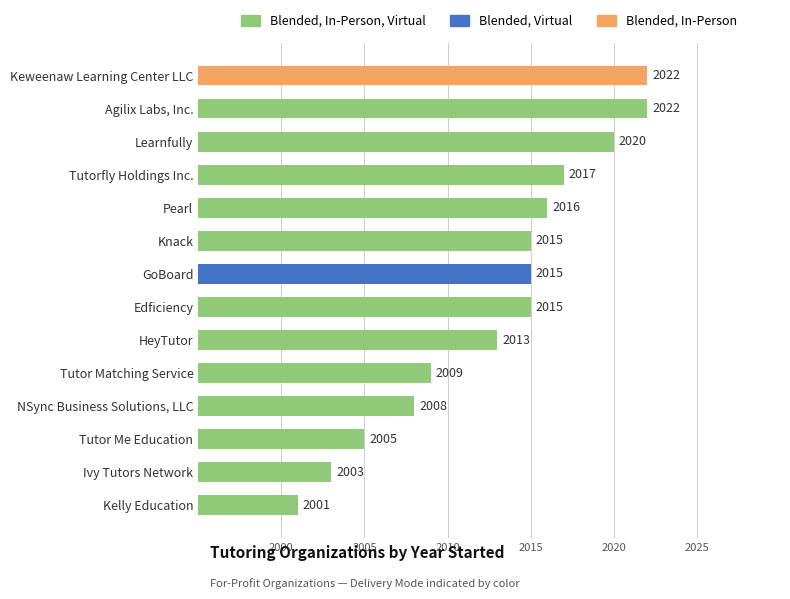

Is it true that the value at Tutor Me Education is 2005?

True